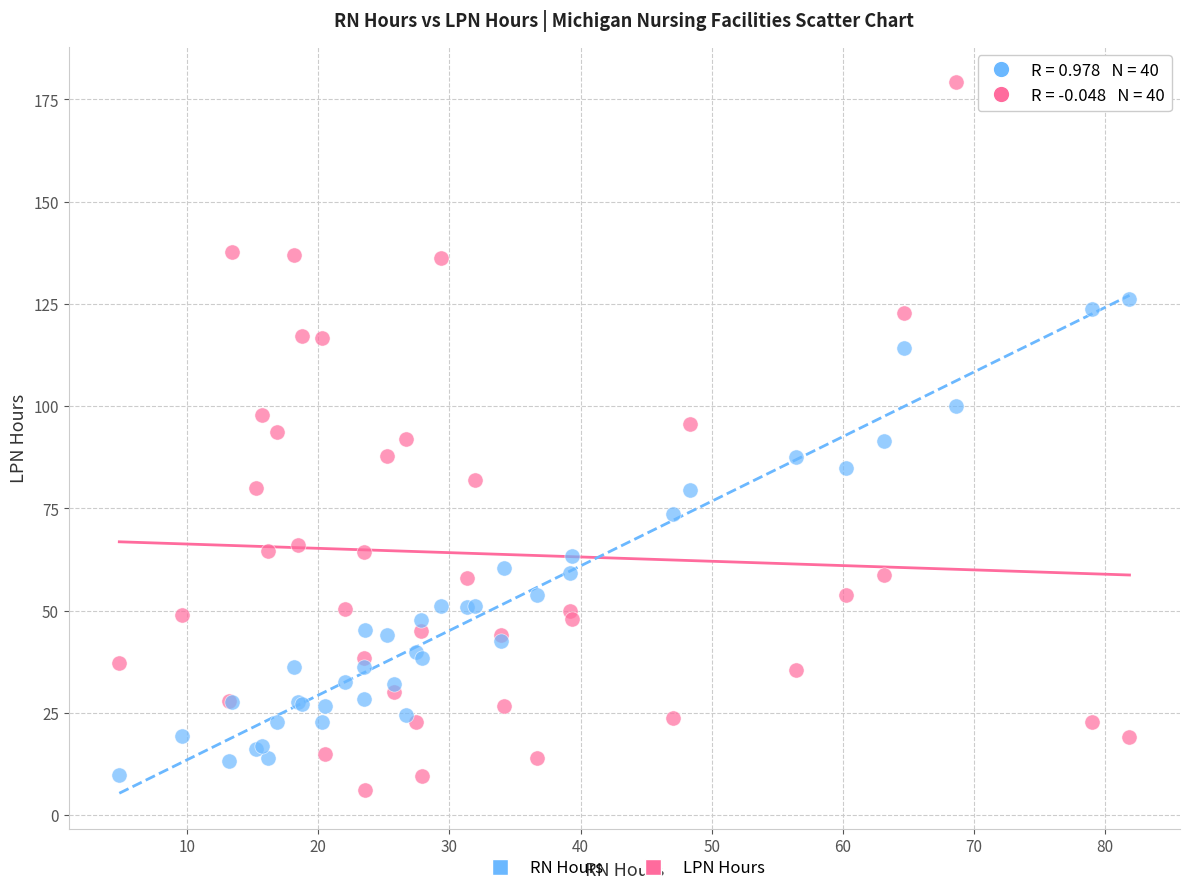

What is the X range (max minus min) for the scatter plot?

77.0